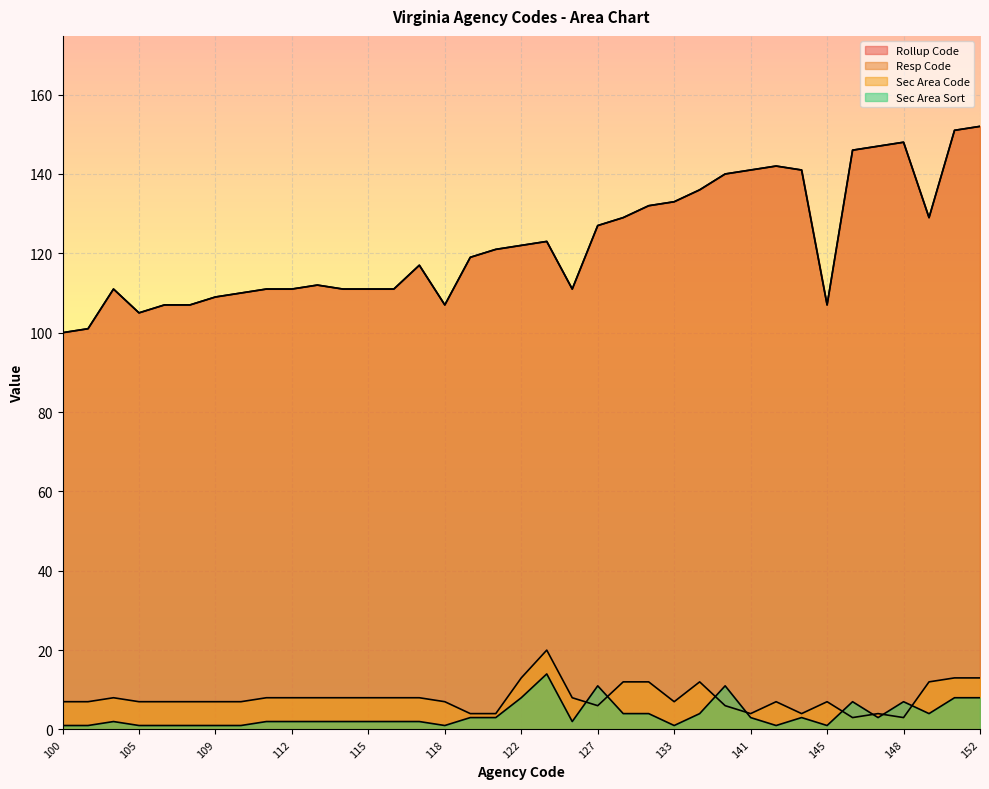

Count the number of categories in the chart.

37